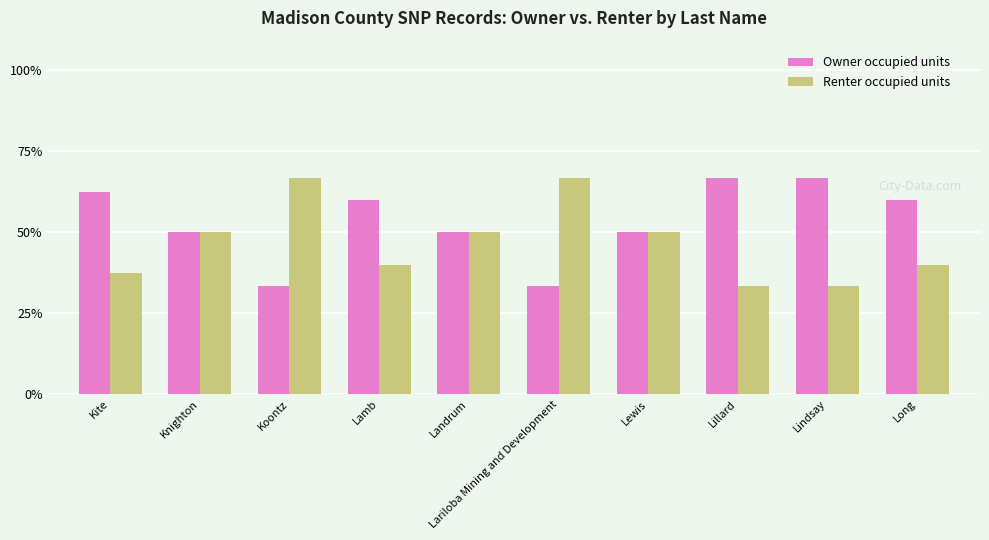

The Renter occupied units series shows 8.8 at Long. True or false?

False